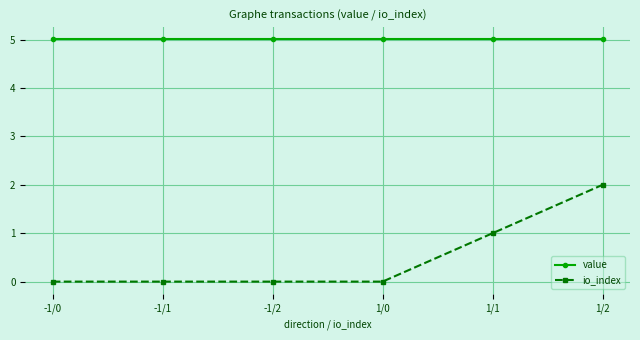

What position from the right is -1/1?

5